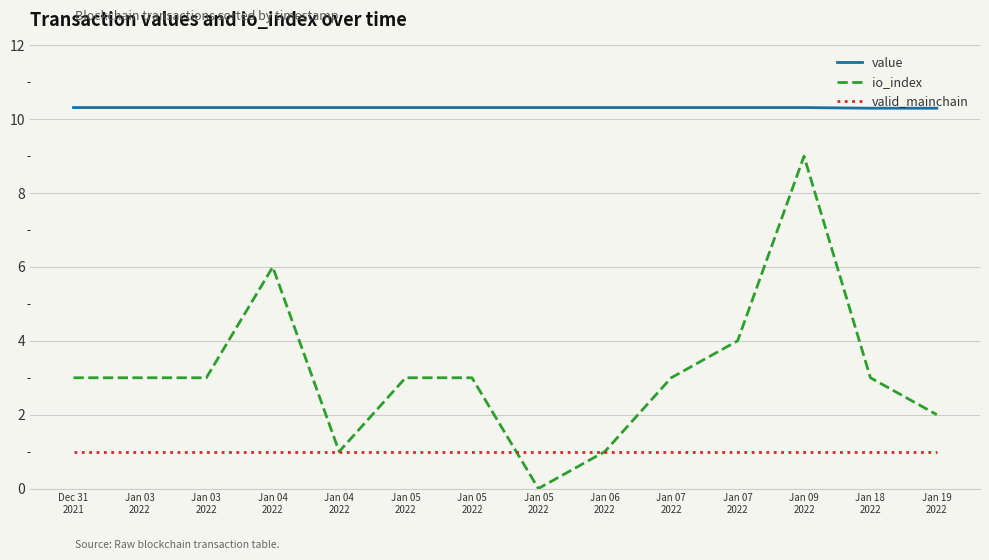

Does the chart have visible grid lines?

Yes